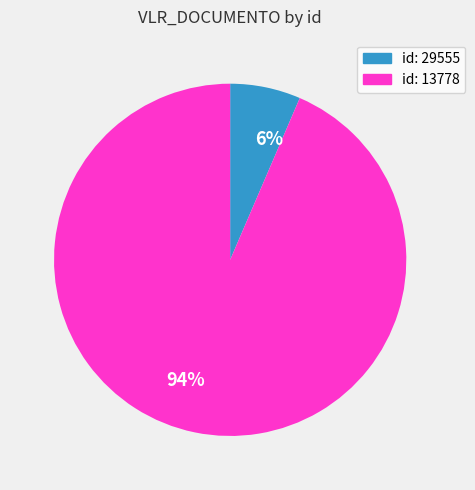

Is it true that 6% is 6% of the pie?

True